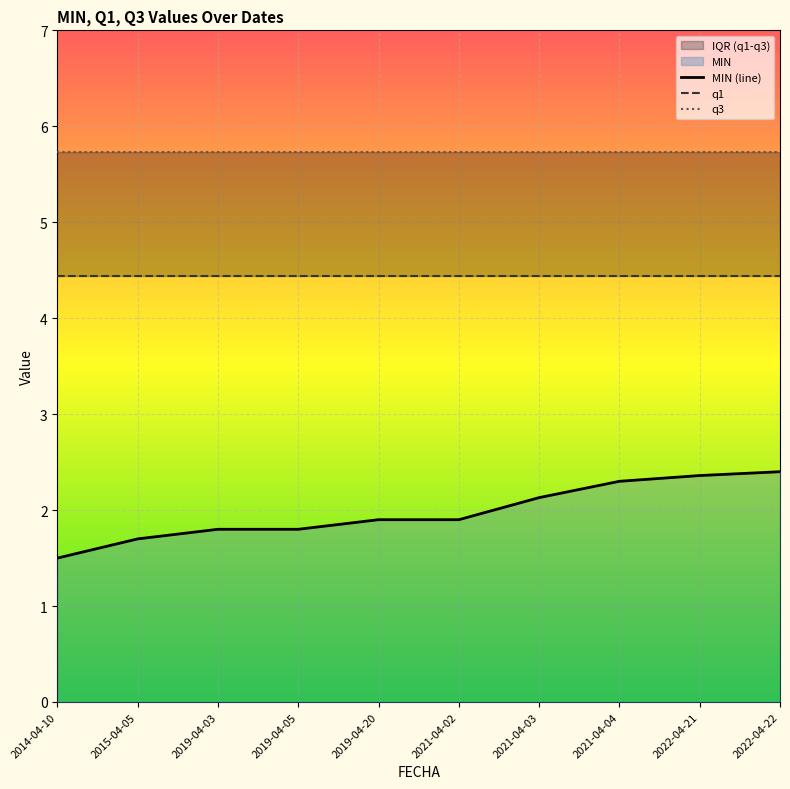

True or false: q3 has a value of 5.7 at 2015-04-05.

True